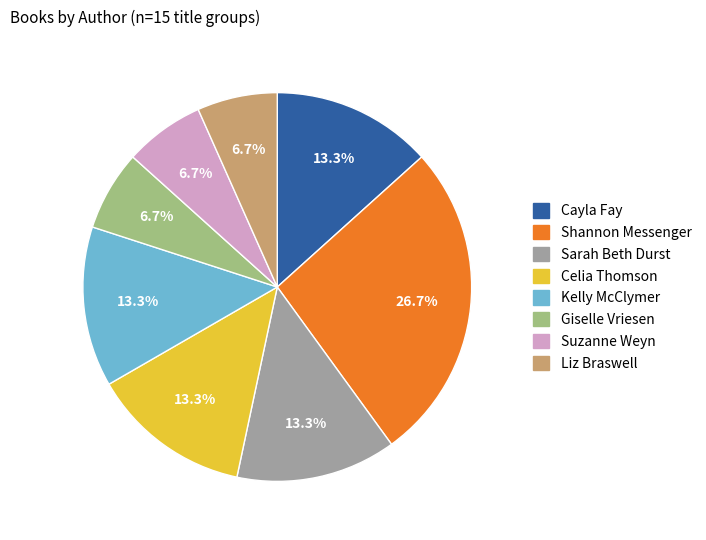

Is there a majority slice in this chart?

No